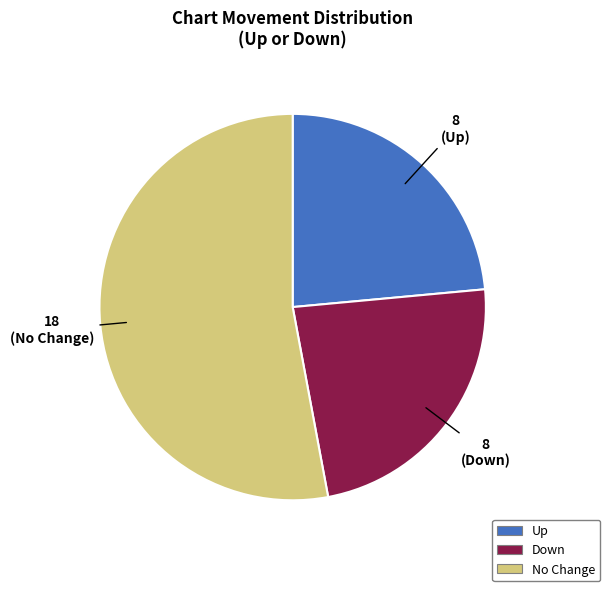

Is there any slice that represents more than half of the pie?

Yes